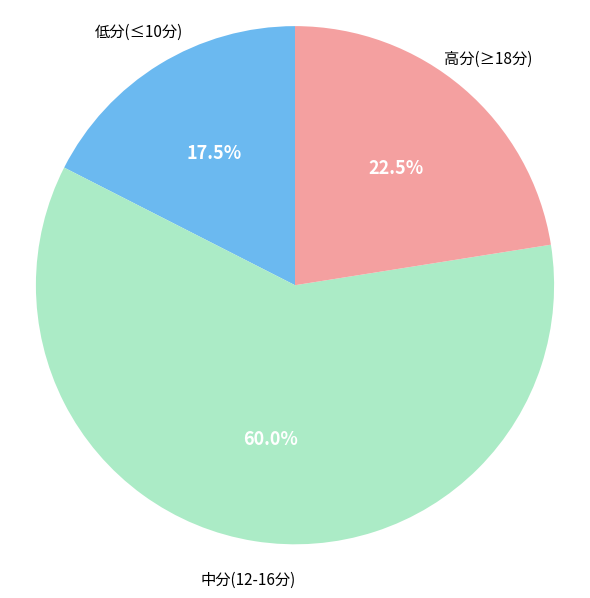

Is there any slice that represents more than half of the pie?

Yes